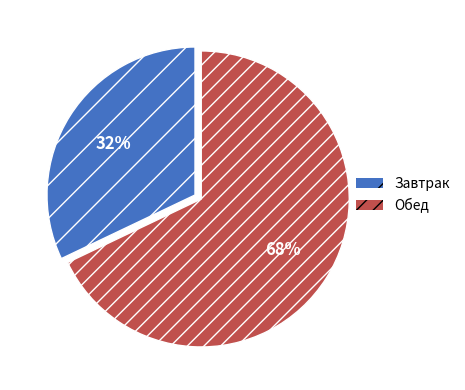

To the nearest percent, what is the difference between the largest and smallest slice percentages?

36%